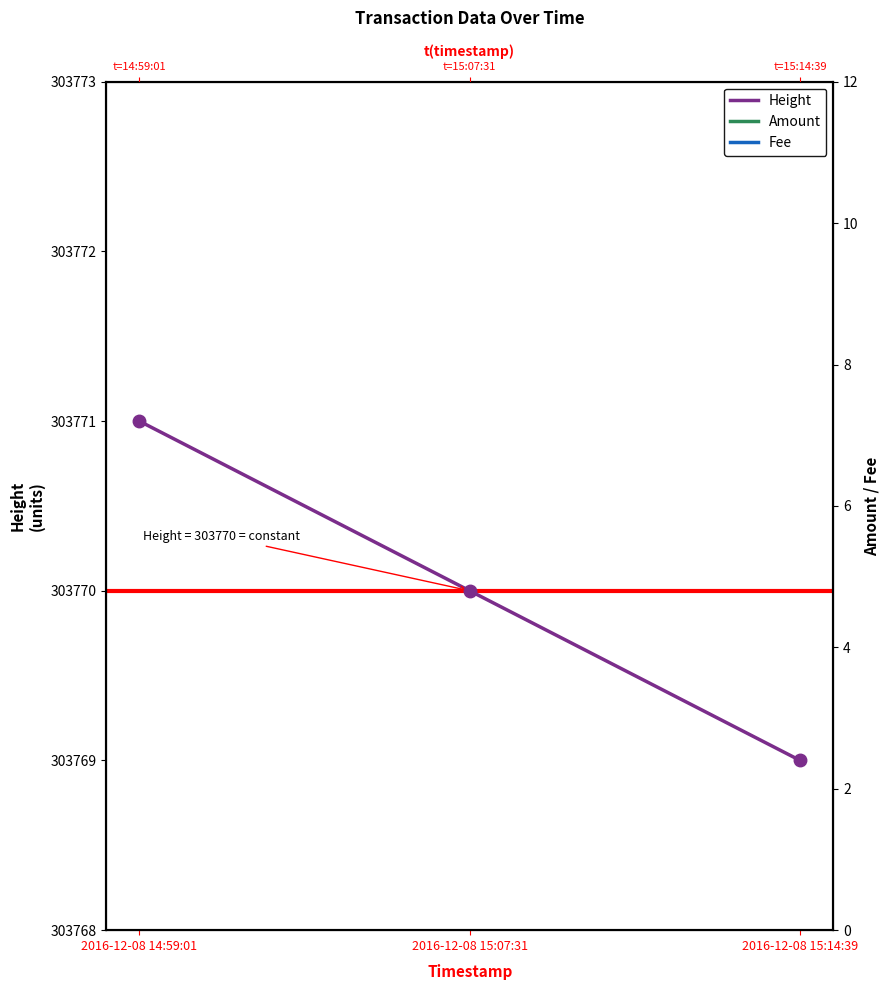

What are all the series names shown in the legend?

Height, Amount, Fee